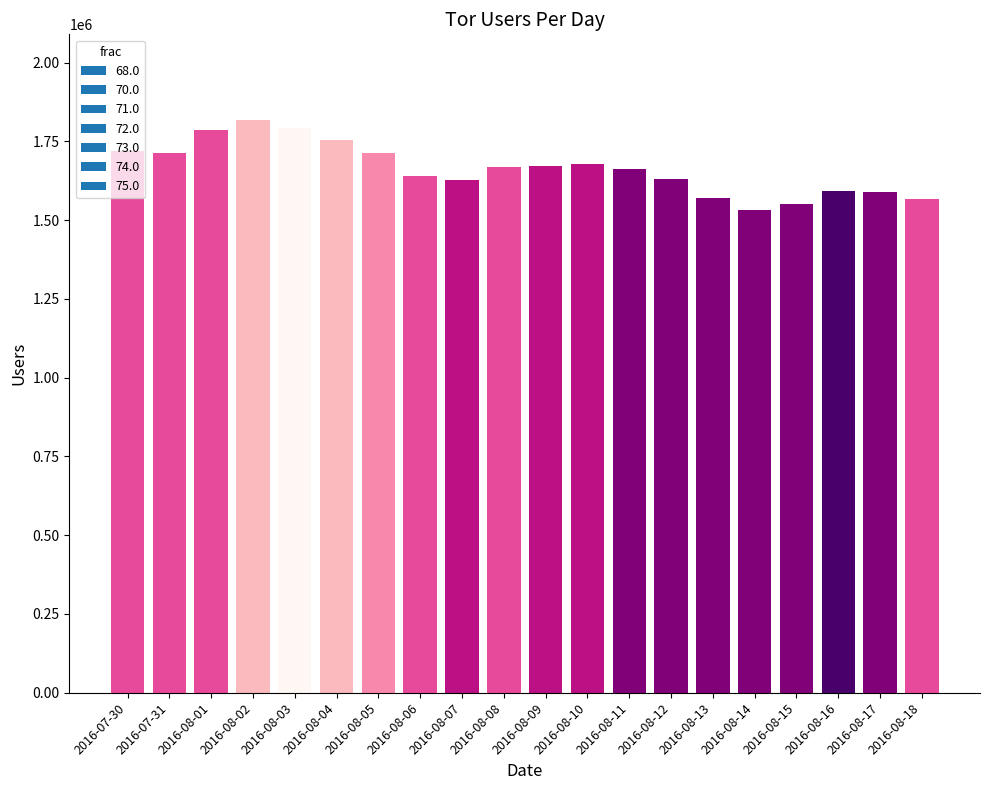

What is the value of the 19th bar from the left?

1589595